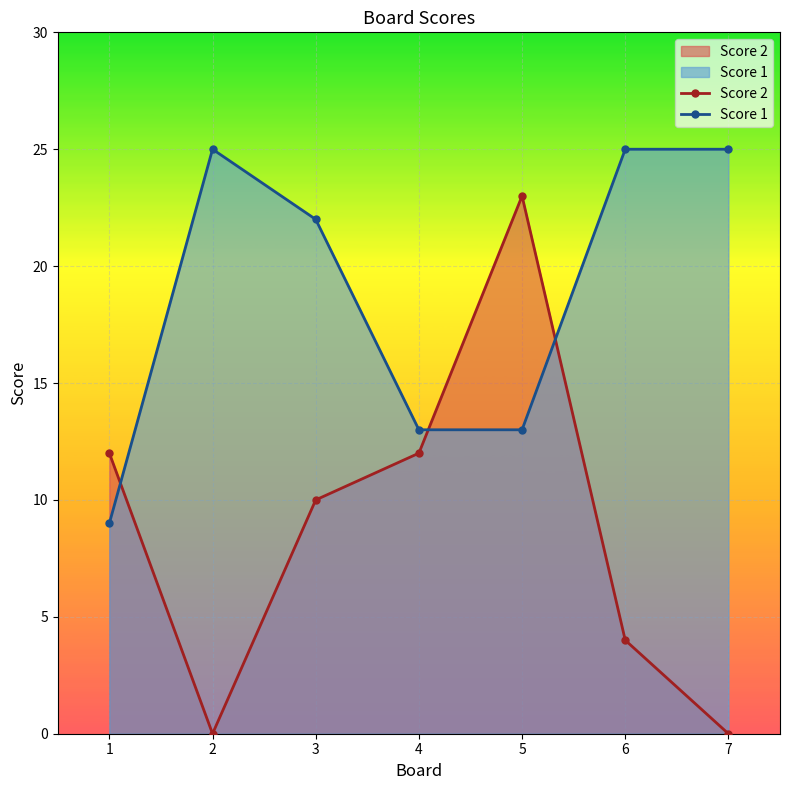

Does the chart display data point markers on the line(s)?

Yes